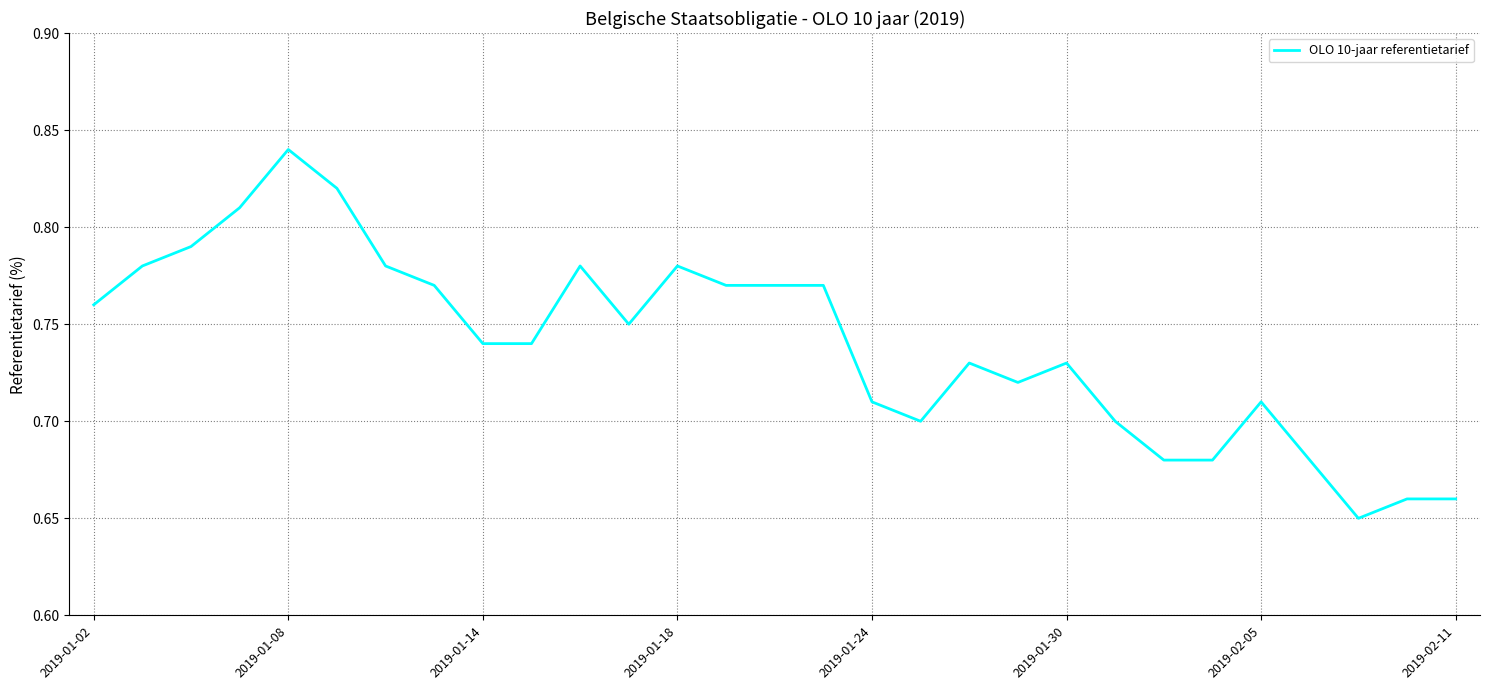

Which label corresponds to the largest value in the chart?

2019-01-08